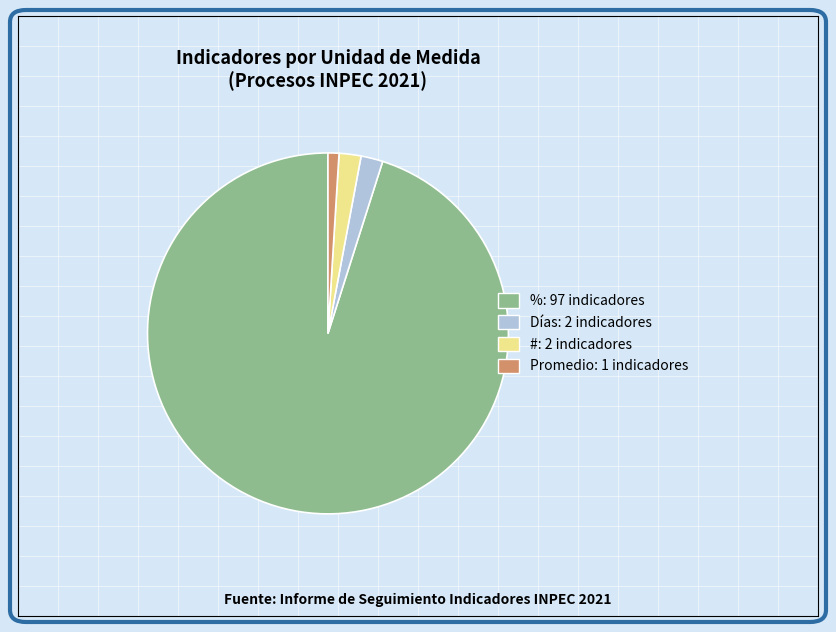

Count the number of slices in the pie.

4